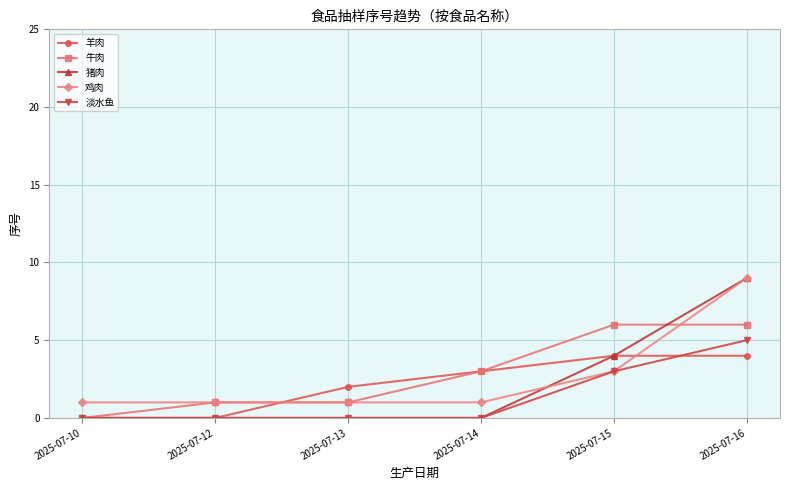

At which category is the sum across all series the highest?

2025-07-16